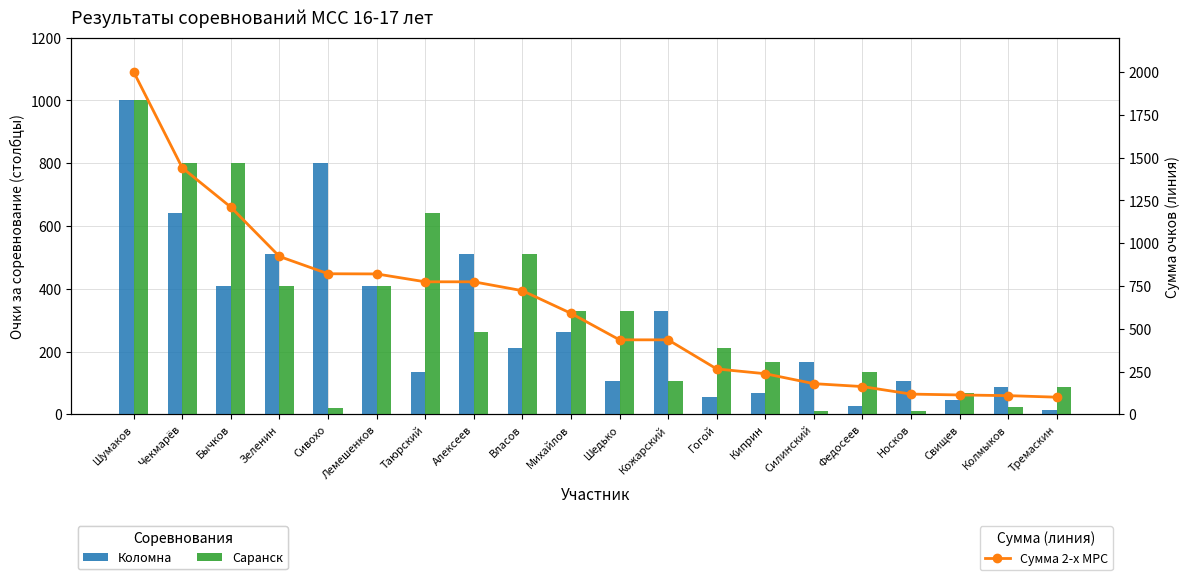

What is the difference between the highest and lowest values at Чекмарёв?

800